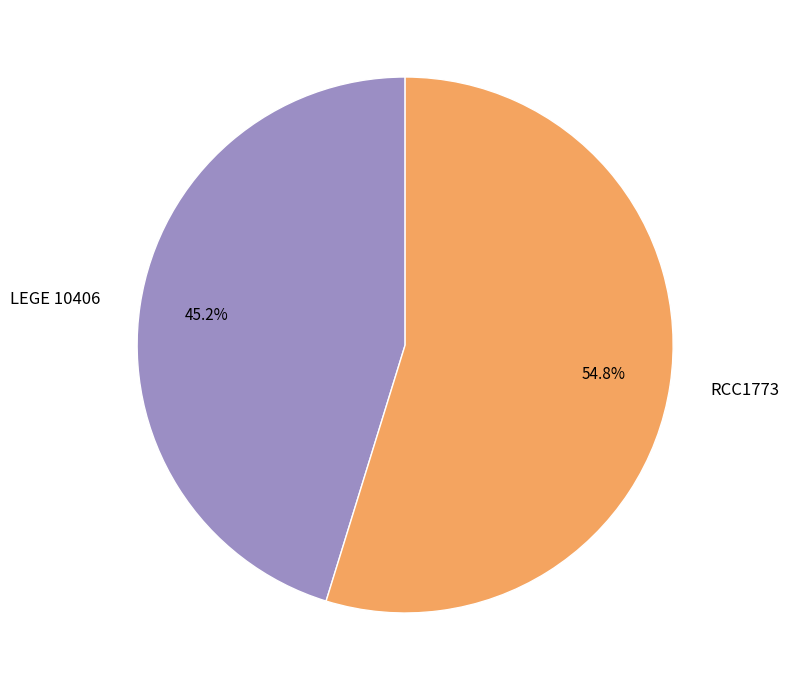

How many slices are in this pie chart?

2